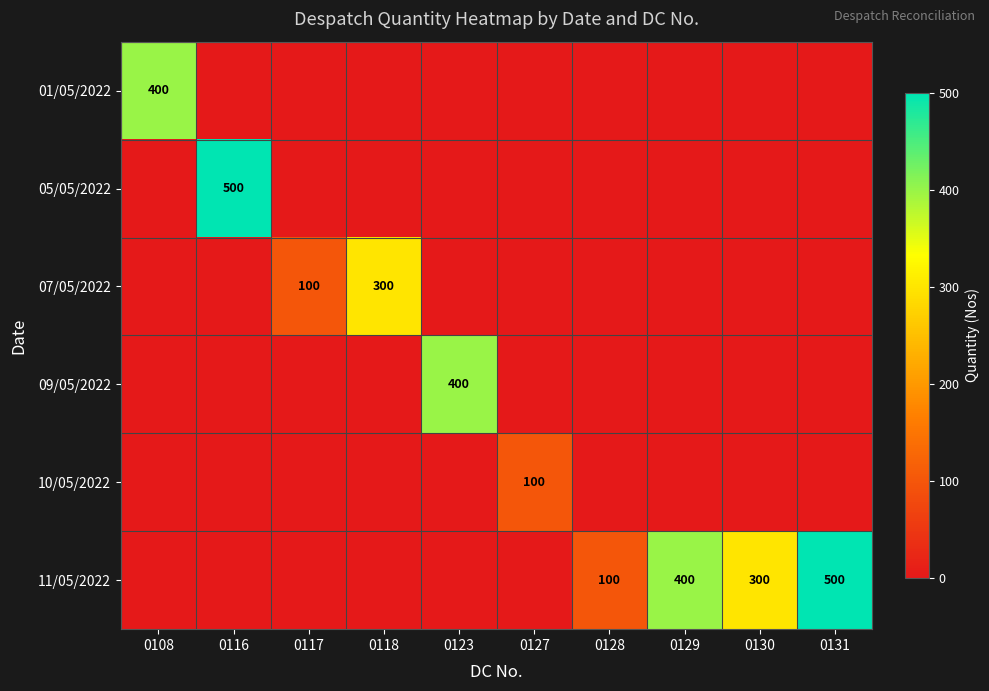

At 0129, list the series in order from largest to smallest.

11/05/2022, 01/05/2022, 05/05/2022, 07/05/2022, 09/05/2022, 10/05/2022